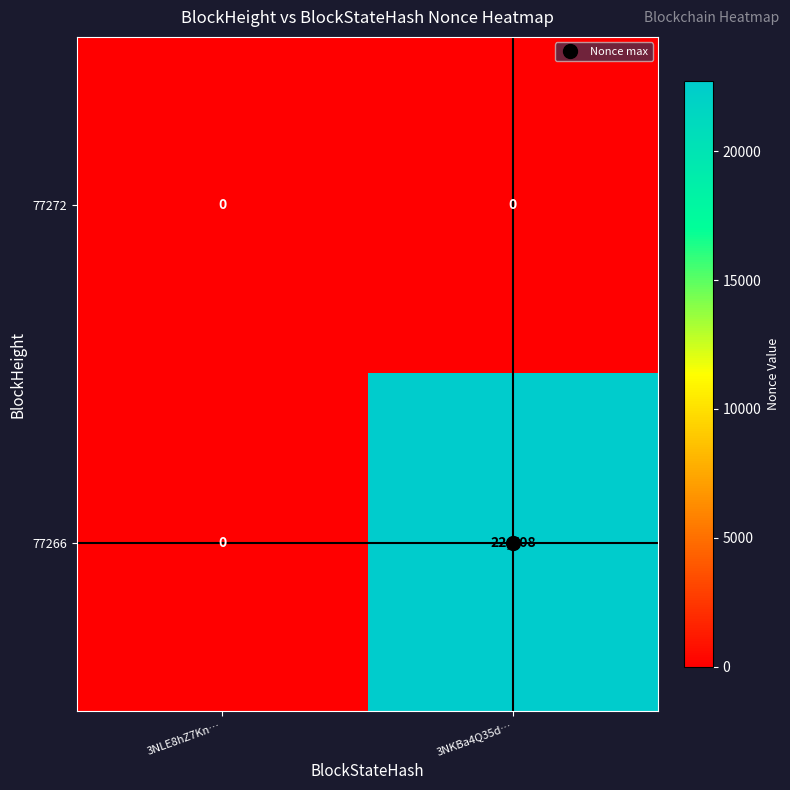

Which series has the largest total across all categories?

77266